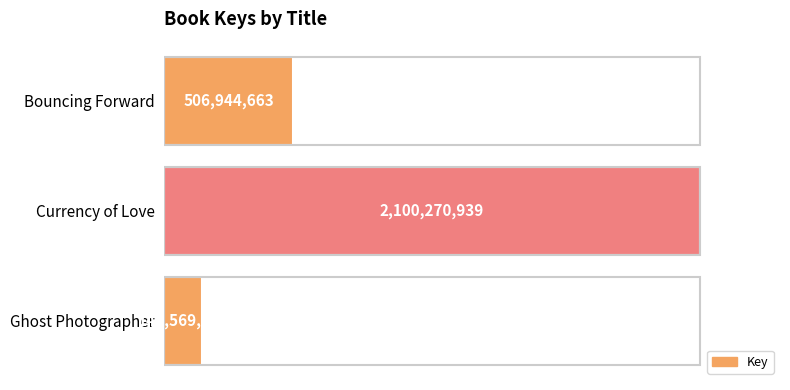

Rank the categories by value from highest to lowest.

Currency of Love, Bouncing Forward, Ghost Photographer